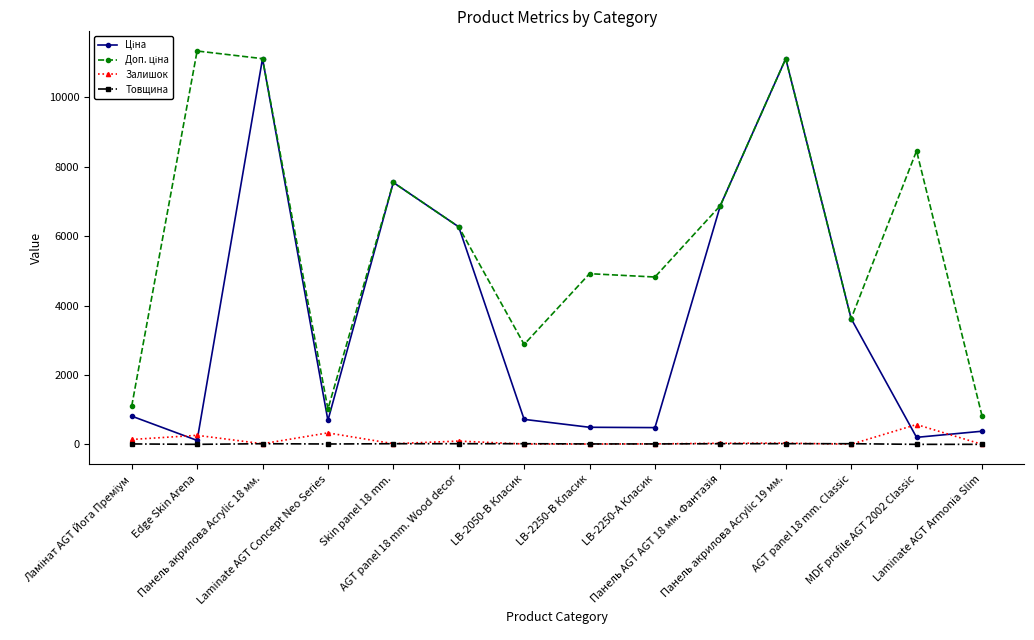

How many data points in Товщина are less than 18?

7